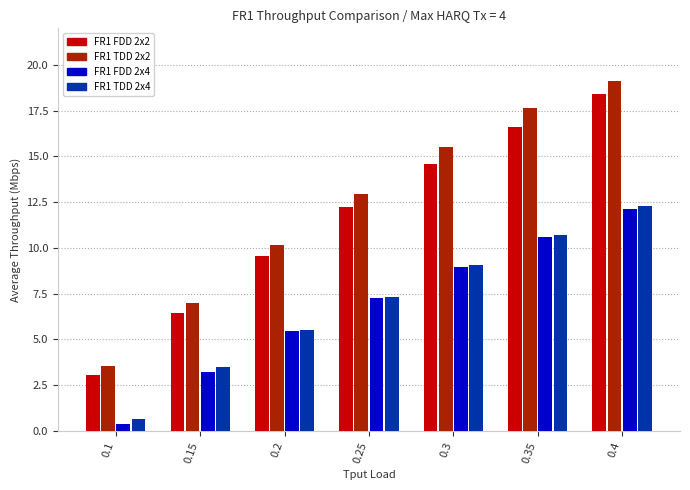

At which category is the sum across all series the highest?

0.4